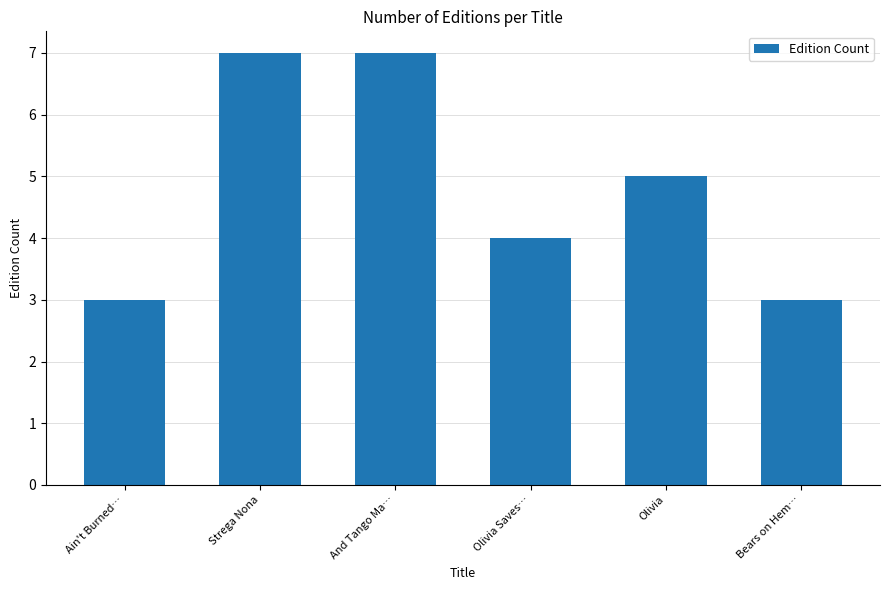

How many categories are shown in the chart?

6